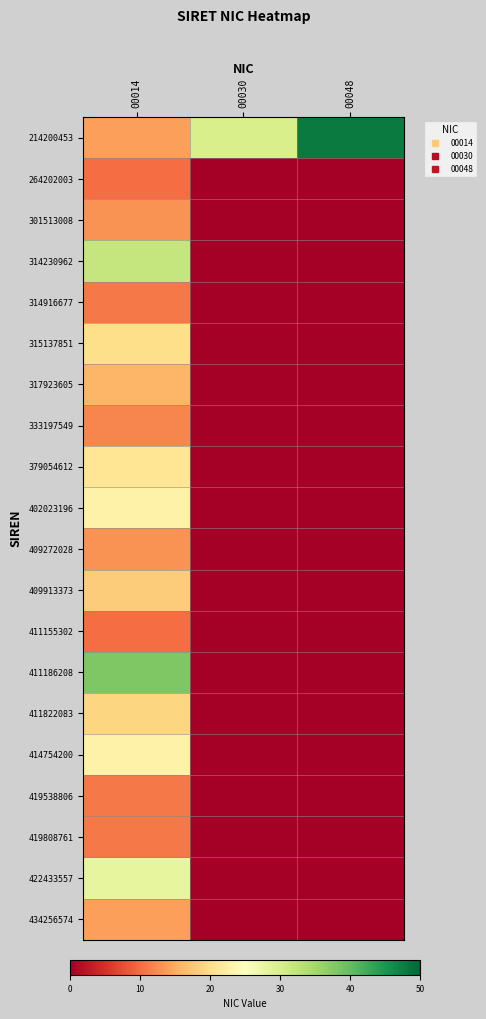

Reading left to right, what are all the values shown in this chart?

214200453: 00014=14	00030=30	00048=48
264202003: 00014=10	00030=0	00048=0
301513008: 00014=13	00030=0	00048=0
314230962: 00014=32	00030=0	00048=0
314916677: 00014=11	00030=0	00048=0
315137851: 00014=20	00030=0	00048=0
317923605: 00014=16	00030=0	00048=0
333197549: 00014=12	00030=0	00048=0
379054612: 00014=21	00030=0	00048=0
402023196: 00014=23	00030=0	00048=0
409272028: 00014=13	00030=0	00048=0
409913373: 00014=18	00030=0	00048=0
411155302: 00014=10	00030=0	00048=0
411186208: 00014=38	00030=0	00048=0
411822083: 00014=19	00030=0	00048=0
414754200: 00014=23	00030=0	00048=0
419538806: 00014=11	00030=0	00048=0
419808761: 00014=11	00030=0	00048=0
422433557: 00014=28	00030=0	00048=0
434256574: 00014=14	00030=0	00048=0